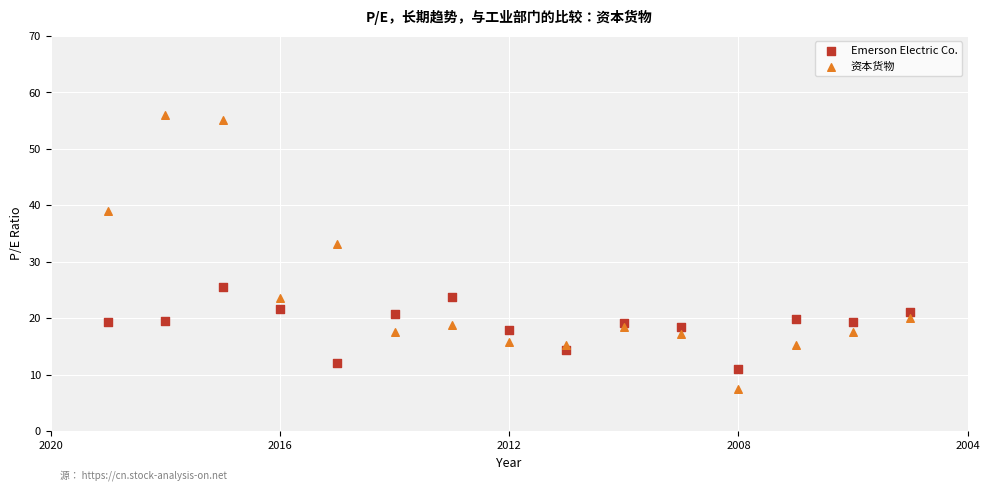

Which series reaches the maximum Y coordinate?

资本货物